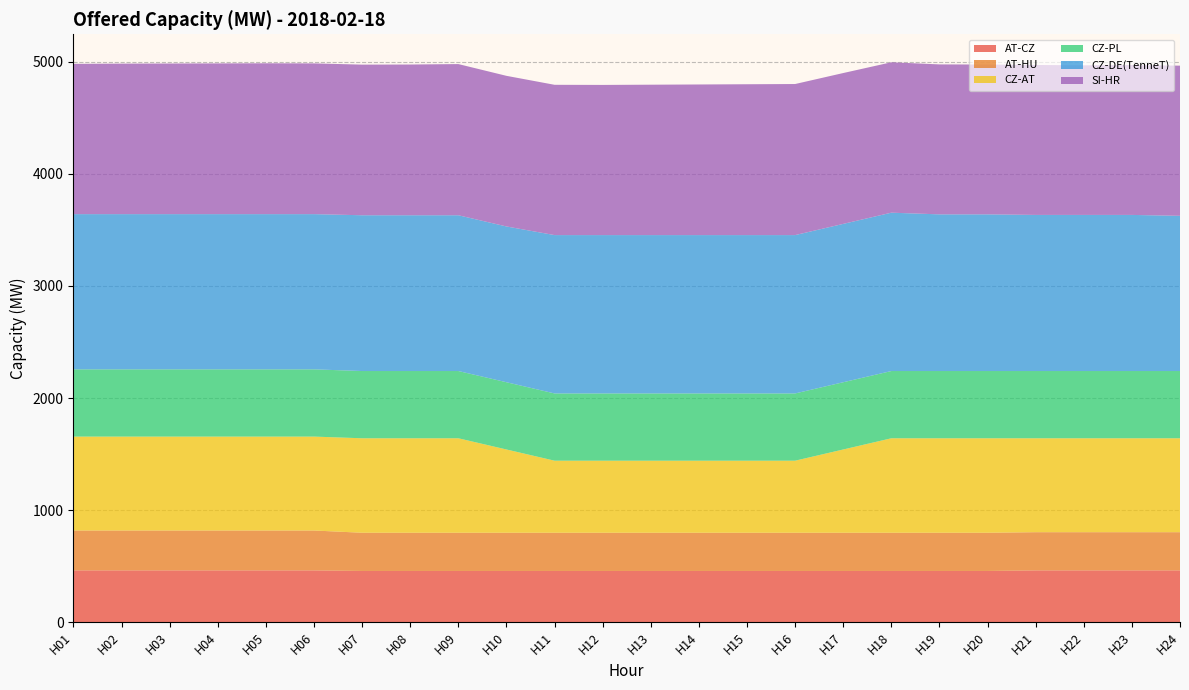

Reading left to right, what are all the values shown in this chart?

AT-CZ: 462	462	462	462	462	462	457	457	457	457	457	457	457	457	457	457	457	457	457	457	462	462	462	462
AT-HU: 356	356	356	356	356	356	341	341	341	341	341	341	341	341	341	341	341	341	341	341	341	341	341	341
CZ-AT: 838	838	838	838	838	838	843	843	843	743	643	643	643	643	643	643	743	843	843	843	838	838	838	838
CZ-PL: 600	600	600	600	600	600	600	600	600	600	600	600	600	600	600	600	600	600	600	600	600	600	600	600
CZ-DE(TenneT): 1385	1385	1385	1385	1385	1385	1390	1390	1390	1390	1413	1413	1413	1413	1413	1413	1413	1413	1398	1398	1393	1393	1393	1385
SI-HR: 1341	1343	1344	1345	1346	1345	1344	1345	1349	1344	1341	1340	1342	1344	1346	1348	1346	1342	1338	1337	1338	1335	1337	1340